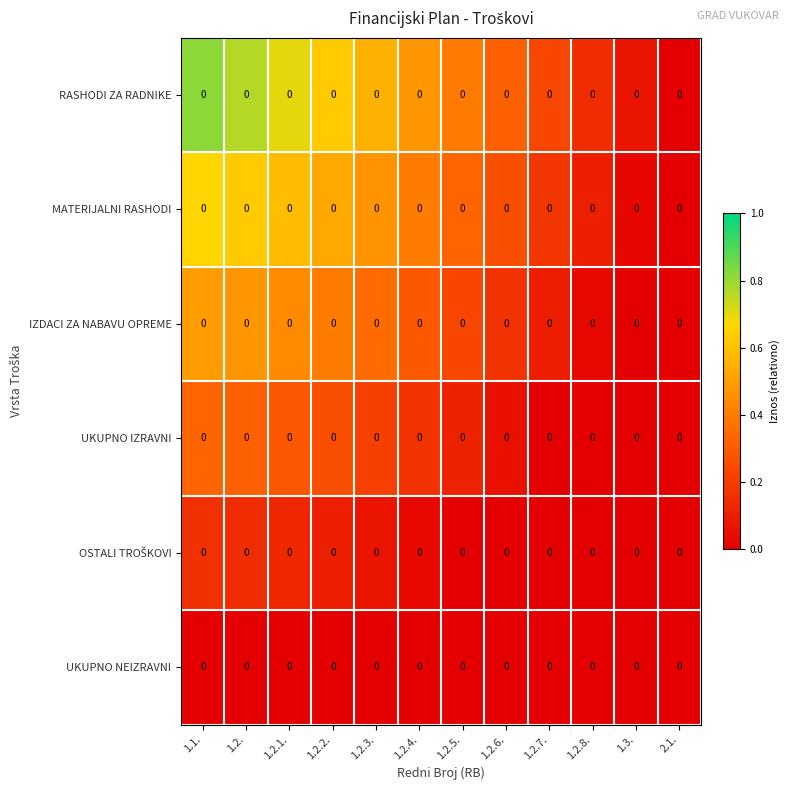

Rank the series by their maximum value, from highest to lowest.

RASHODI ZA RADNIKE, MATERIJALNI RASHODI, IZDACI ZA NABAVU OPREME, UKUPNO IZRAVNI, OSTALI TROŠKOVI, UKUPNO NEIZRAVNI